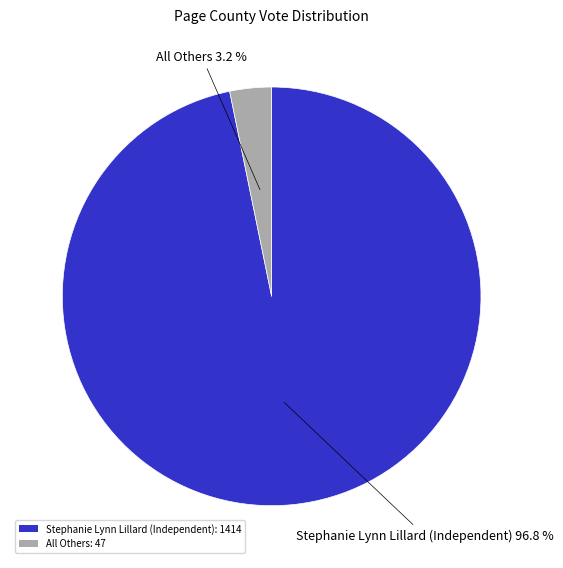

How many segments does this pie chart have?

2